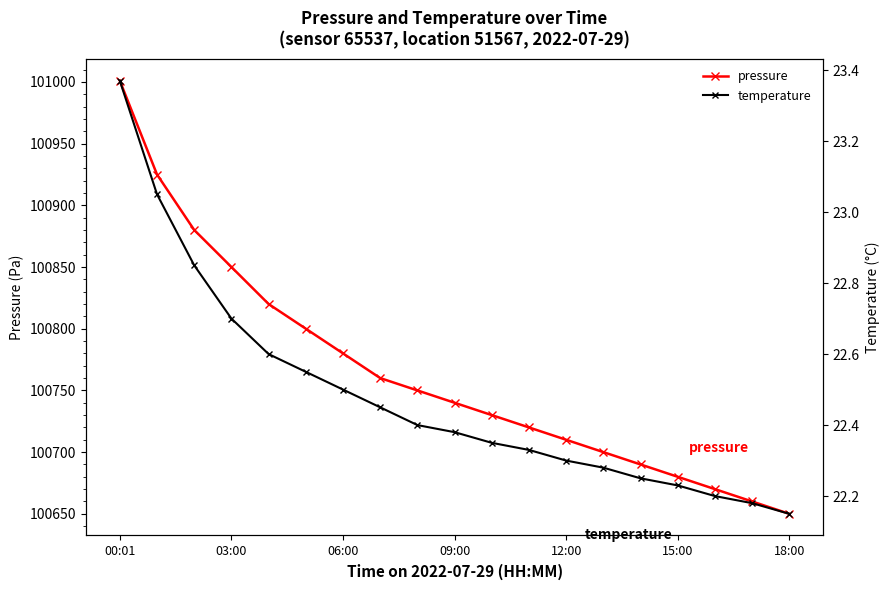

How many distinct data groups are displayed?

2